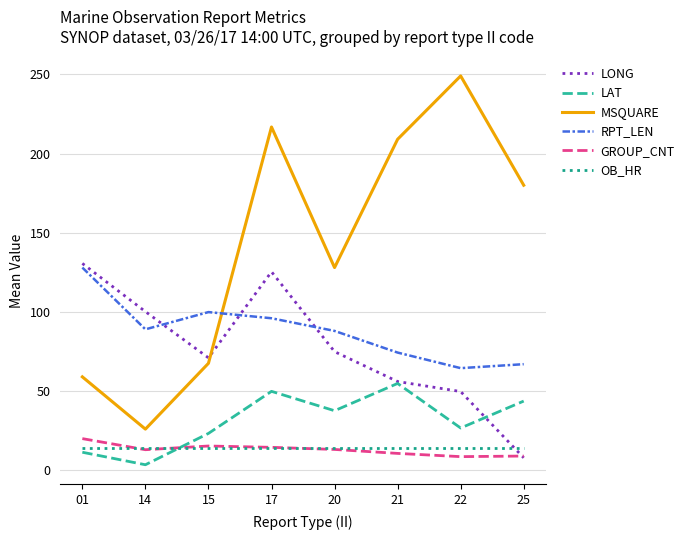

Where does the GROUP_CNT series first go above 13?

01